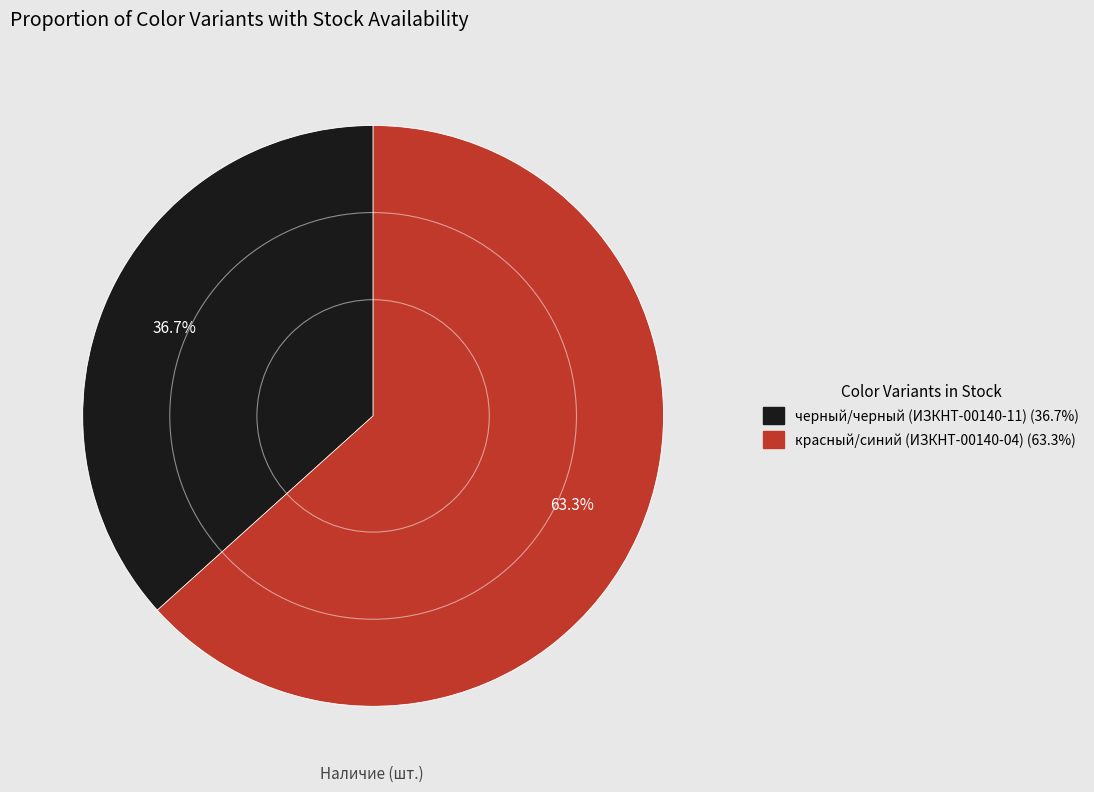

How many segments does this pie chart have?

2